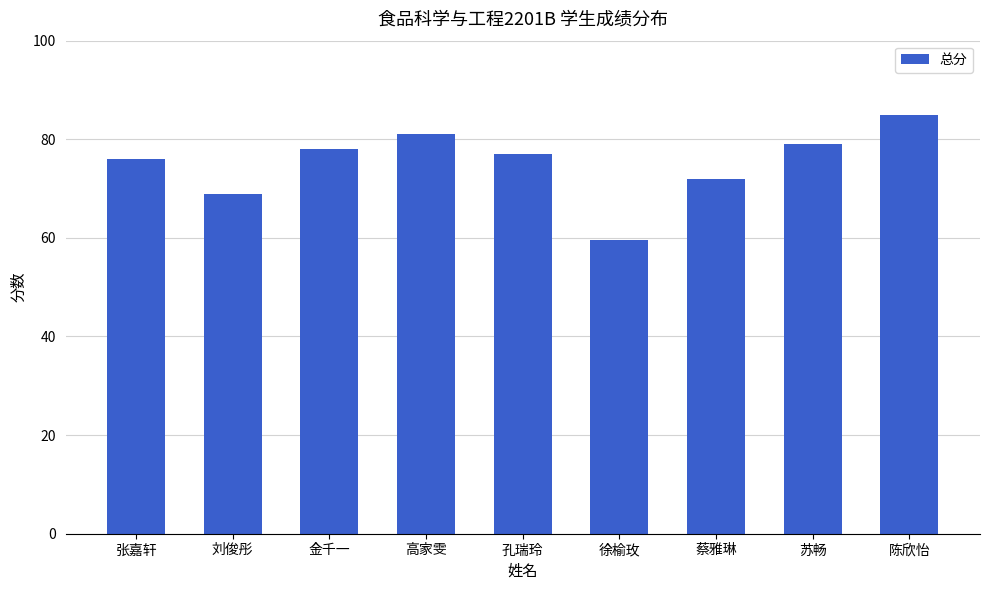

Reading right to left, list all the values displayed in this chart.

陈欣怡=85.0	苏畅=79.0	蔡雅琳=72.0	徐榆玫=59.5	孔瑞玲=77.0	高家雯=81.0	金千一=78.0	刘俊彤=69.0	张嘉轩=76.0